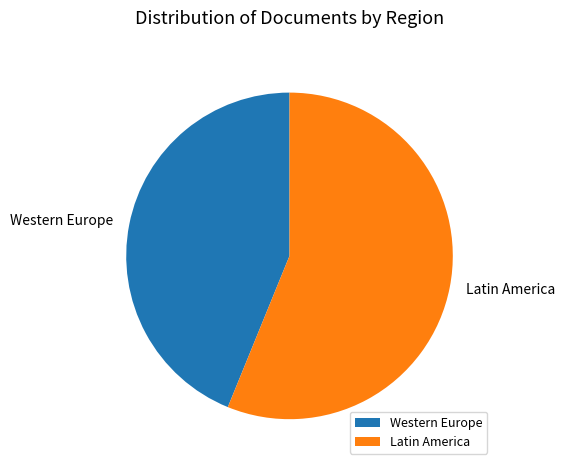

Count the number of slices in the pie.

2